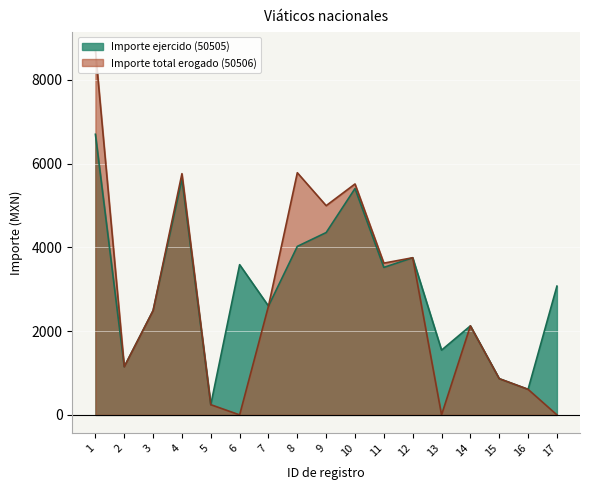

Which series has the widest spread of values?

Importe total erogado (50506)